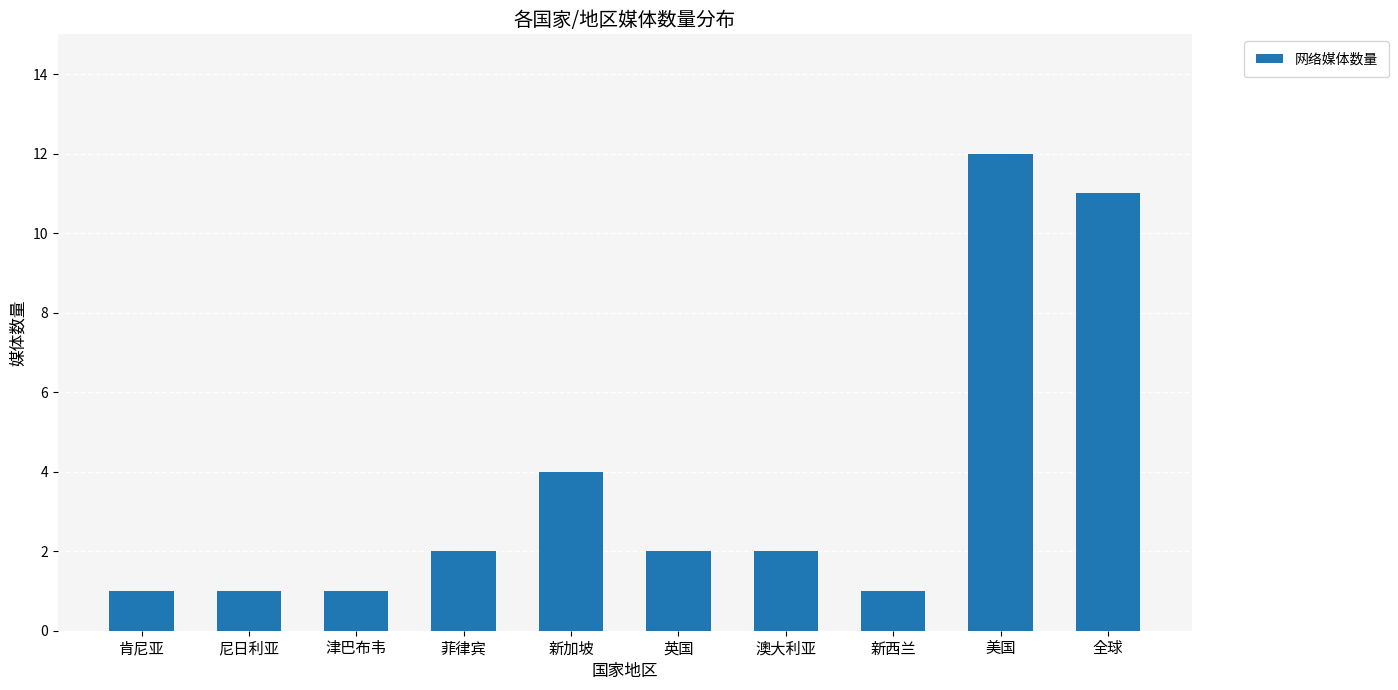

What is the difference between the second highest and minimum values?

10